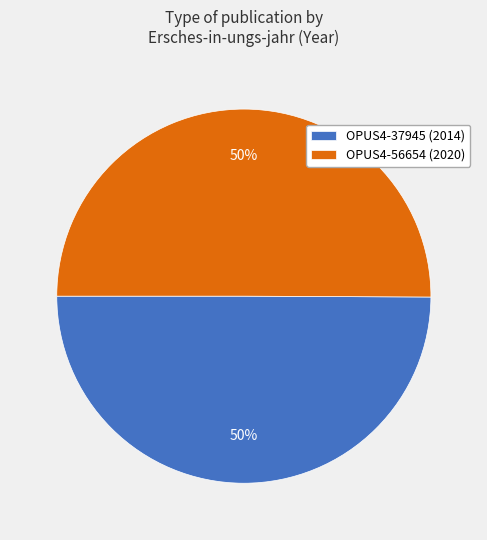

The OPUS4-56654 (2020) slice represents 50% of the pie. True or false?

True